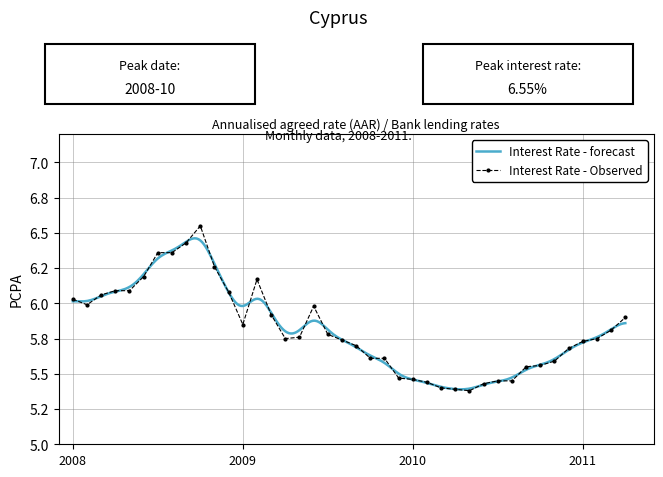

Between 2009-08 and 2010-11, which is larger?

2009-08